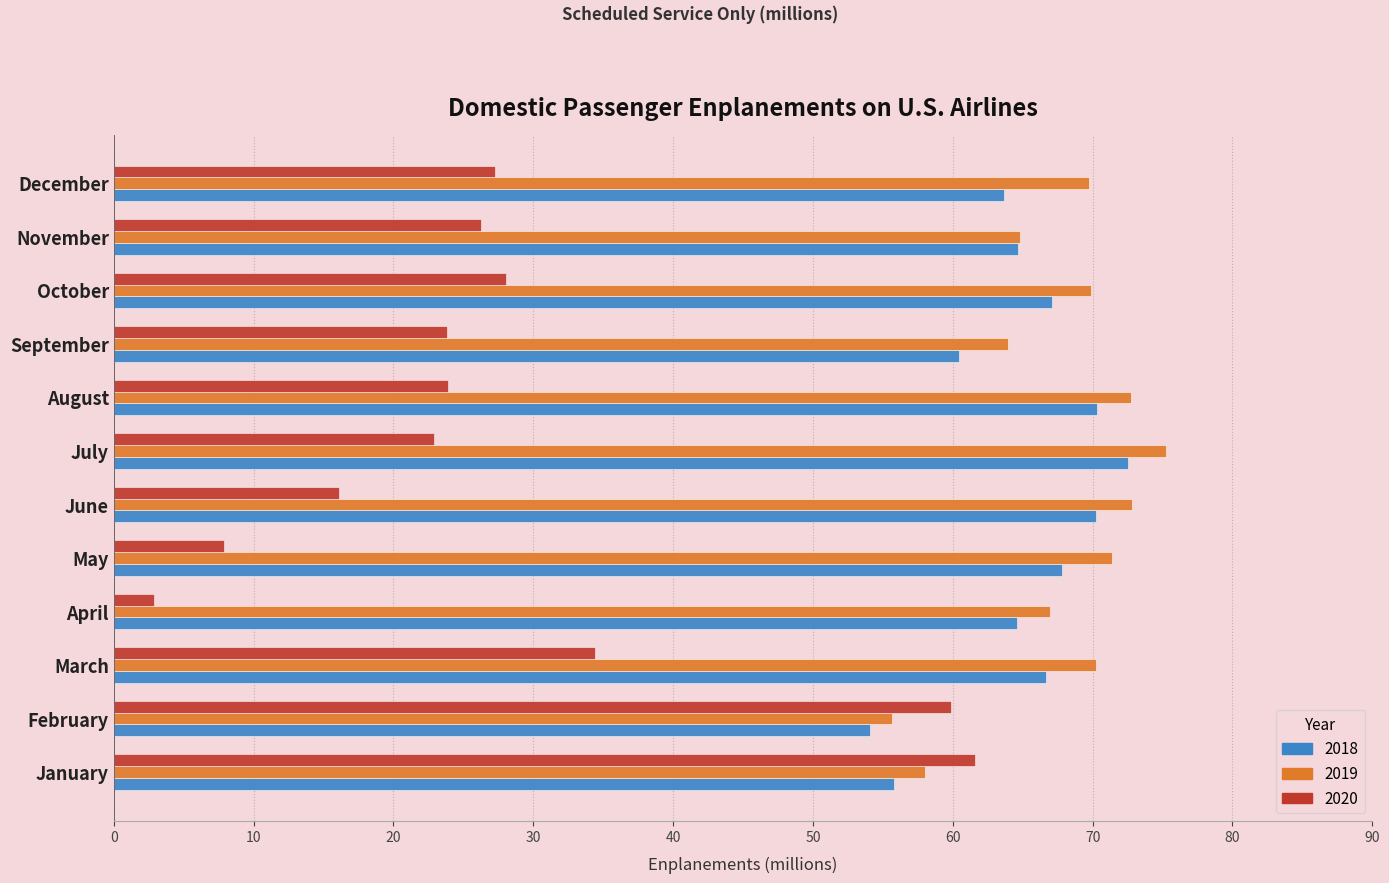

What is the maximum value for 2018?

72.5